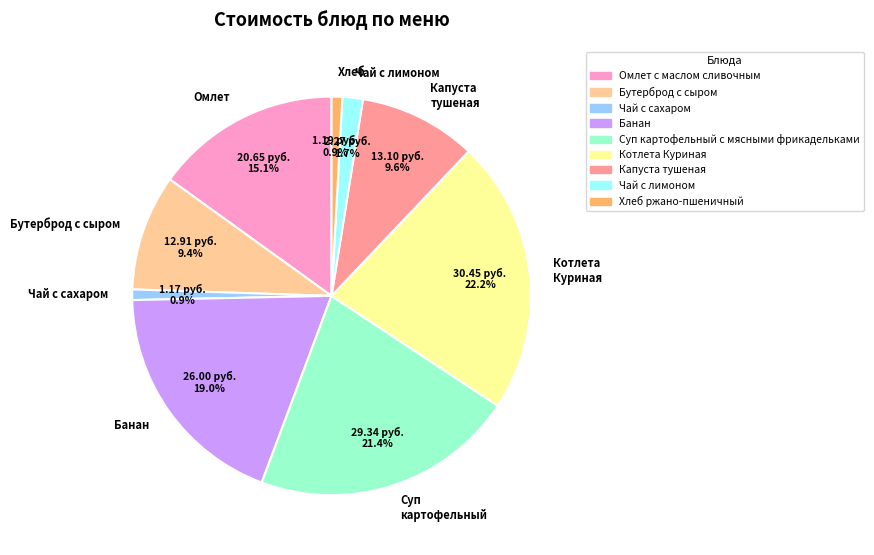

How many segments does this pie chart have?

9